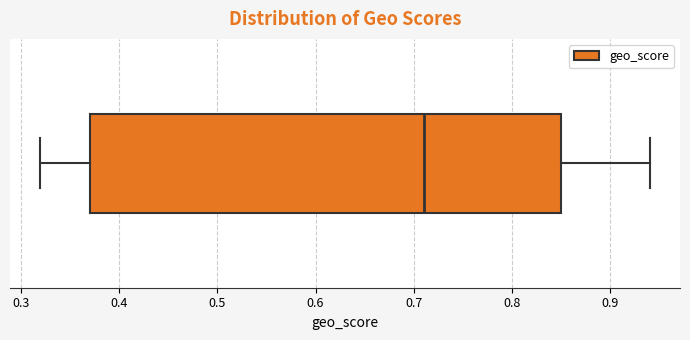

Where does the left whisker of the box end on the x-axis? The values are not printed on the chart, so give them approximately, as read against the axis.

0.32